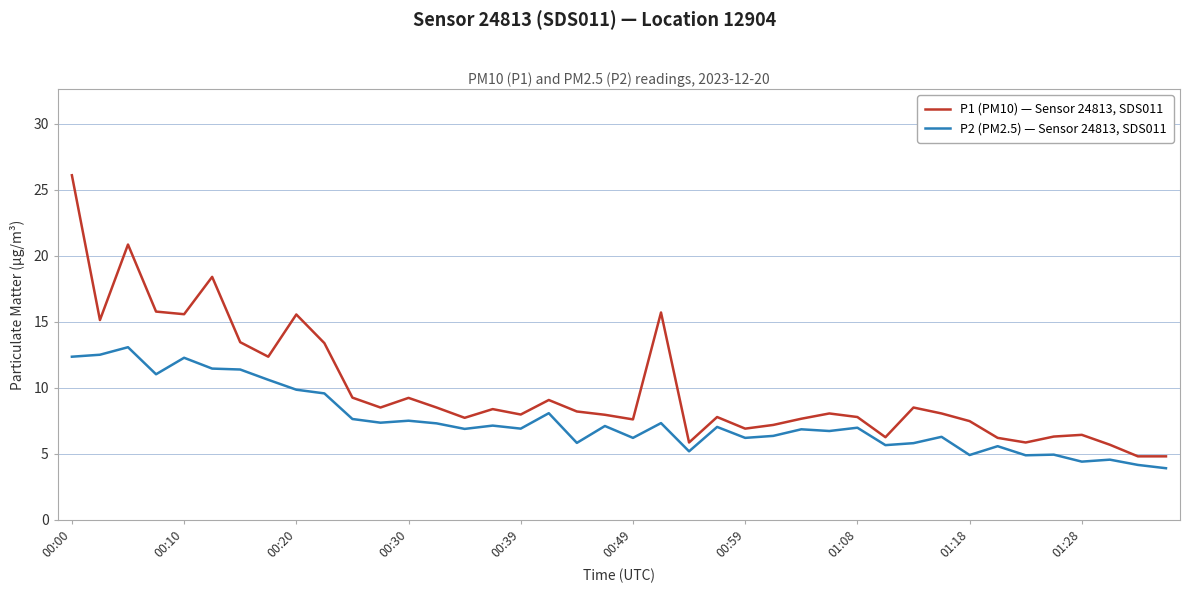

Which series has the largest range (max minus min)?

P1 (PM10) — Sensor 24813, SDS011